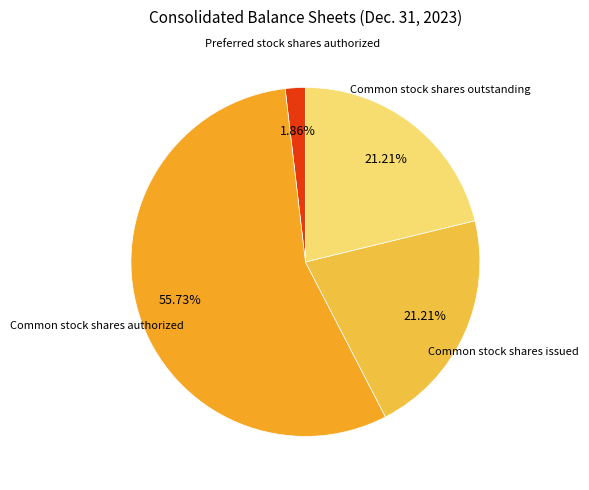

Count the number of slices in the pie.

4